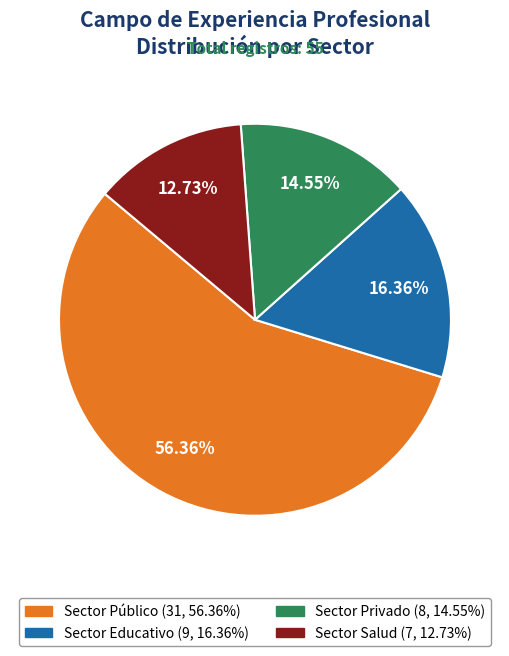

What is the smallest slice in the pie chart?

Sector Salud